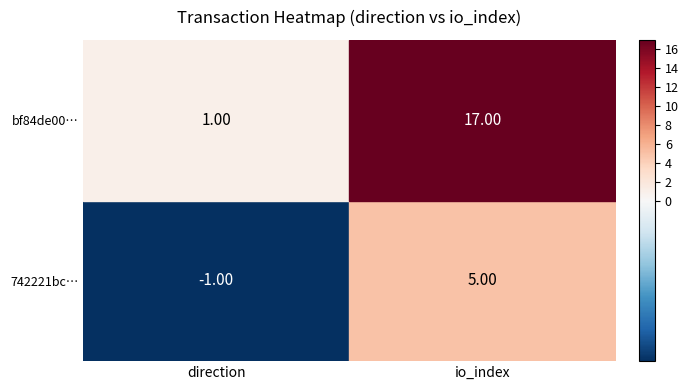

Reading left to right, what are all the values shown in this chart?

742221bca599342fad86aa4719a38ed41c97088: 0=-1	1=5
bf84de004dbf9c33881c4e23df34428f8a2d5ec: 0=1	1=17